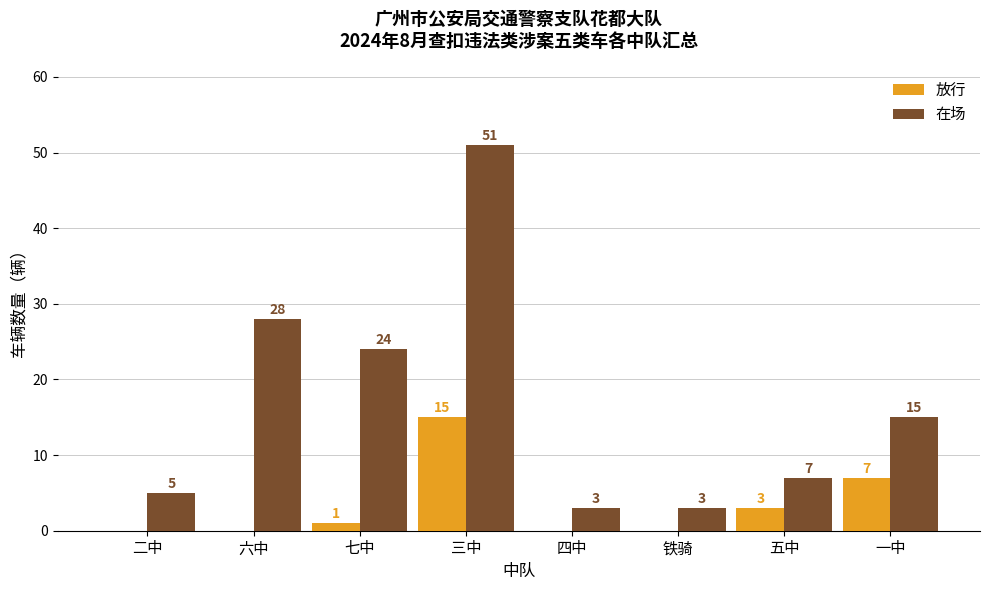

Is the value of 在场 at 七中 greater than the value of 放行 at 七中?

Yes